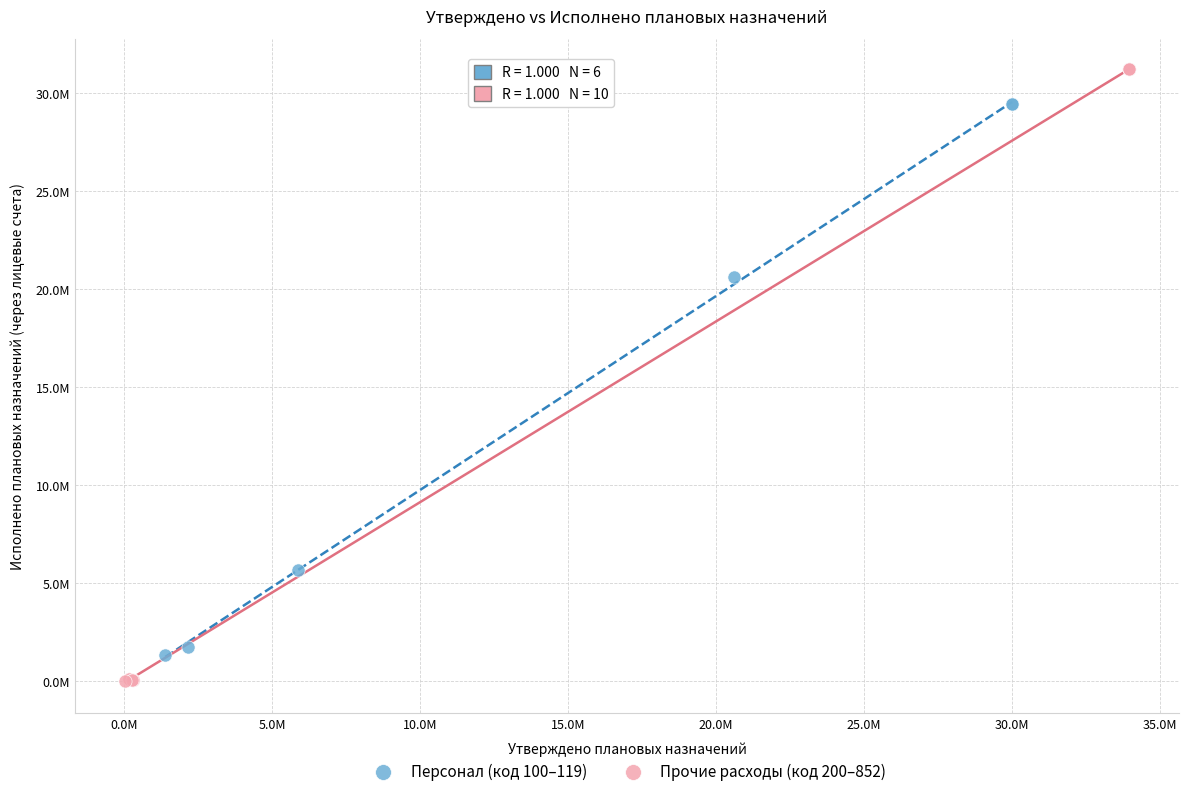

What are all the series names shown in the legend?

Персонал (код 100–119), Прочие расходы (код 200–852)